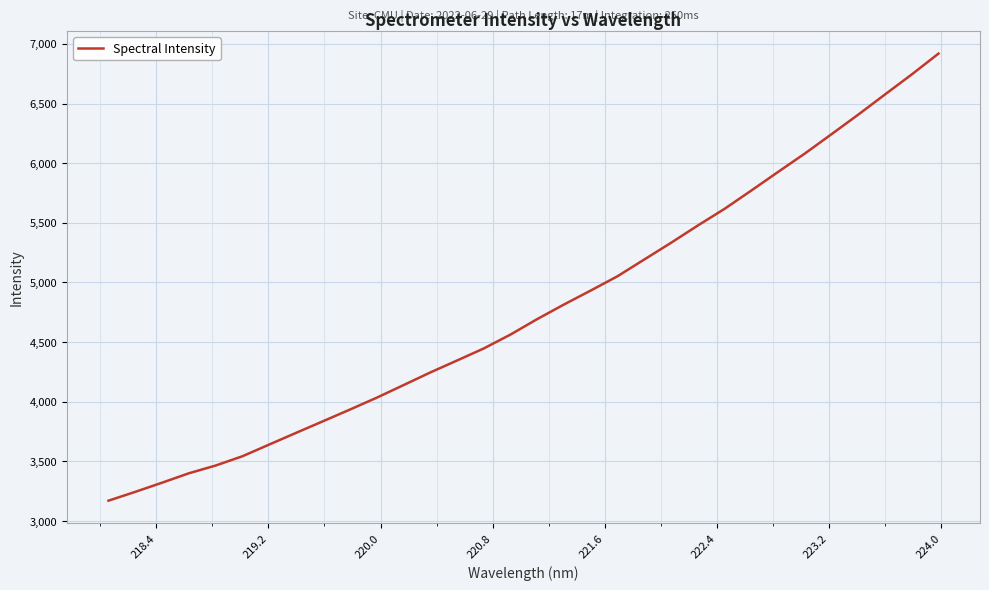

What is the smallest value displayed?

3170.8